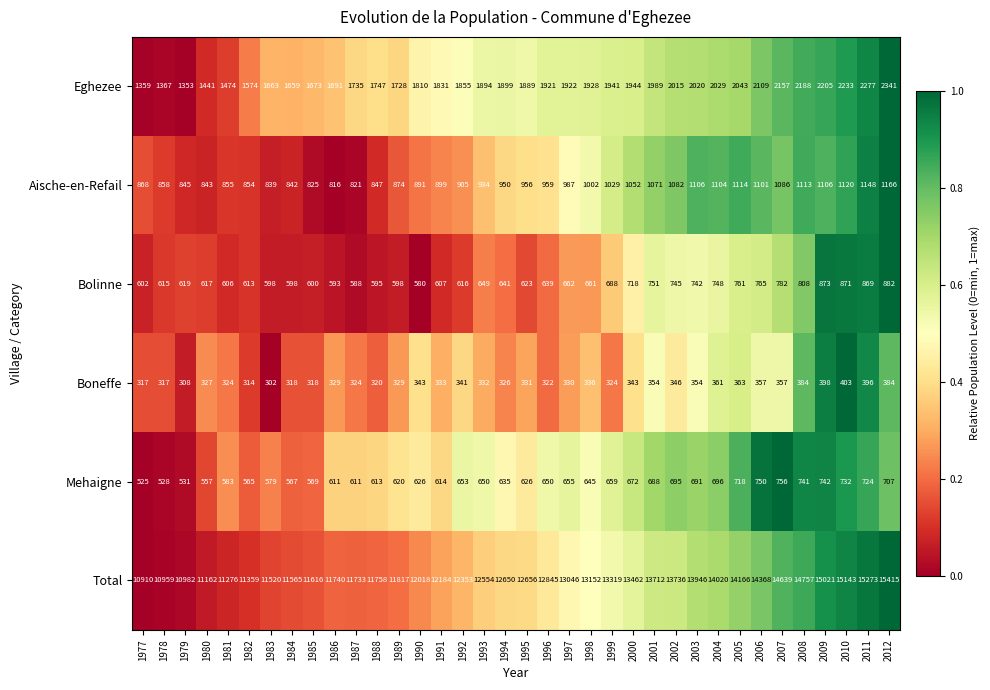

What is the sum of all Total values?

462832